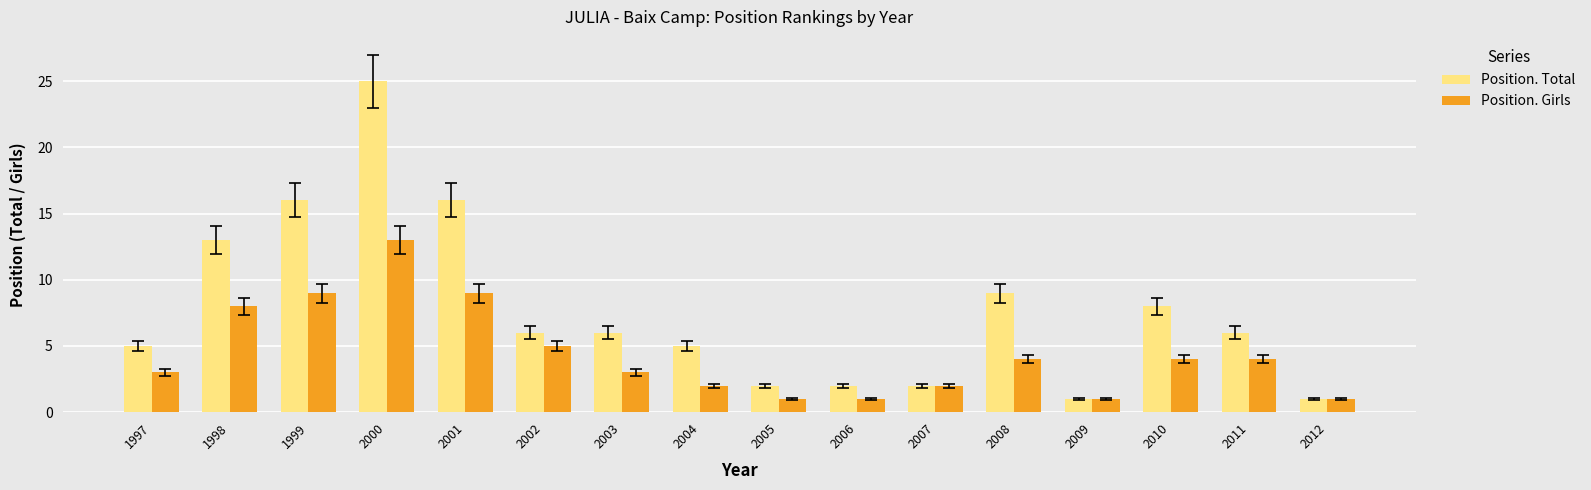

At which label is Position. Total closest to 13?

1998